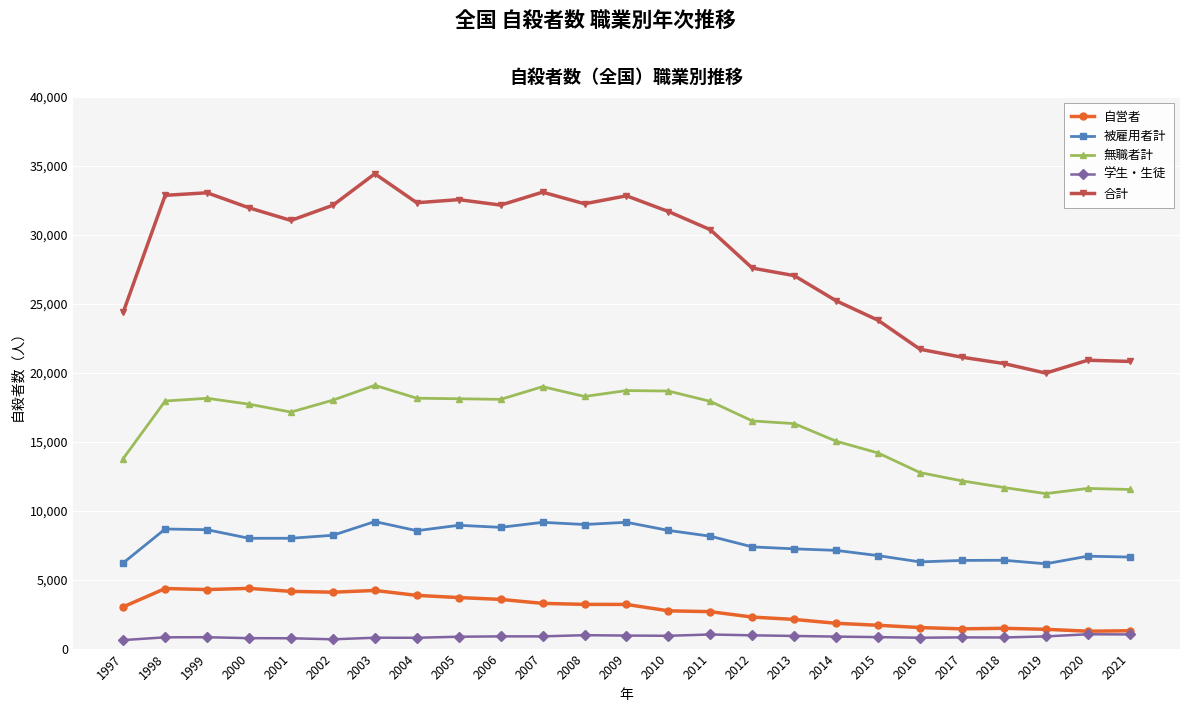

True or false: 自営者 and 無職者計 cross at least once.

False